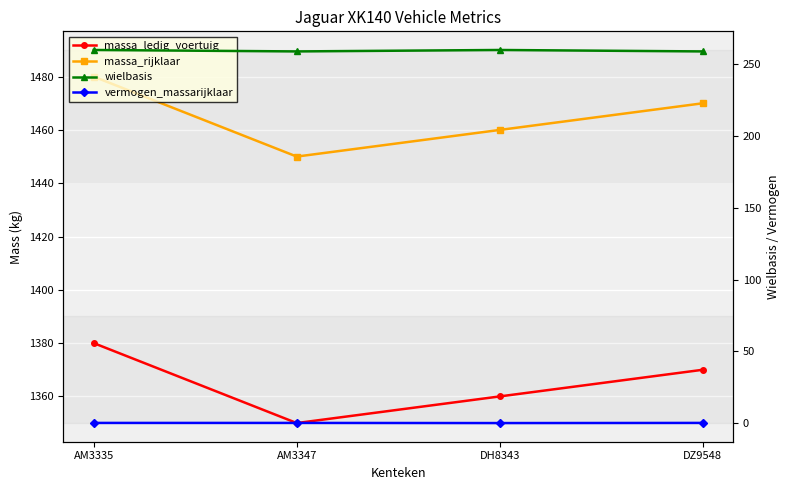

Count the massa_rijklaar values in the range 1460 to 1480.

3